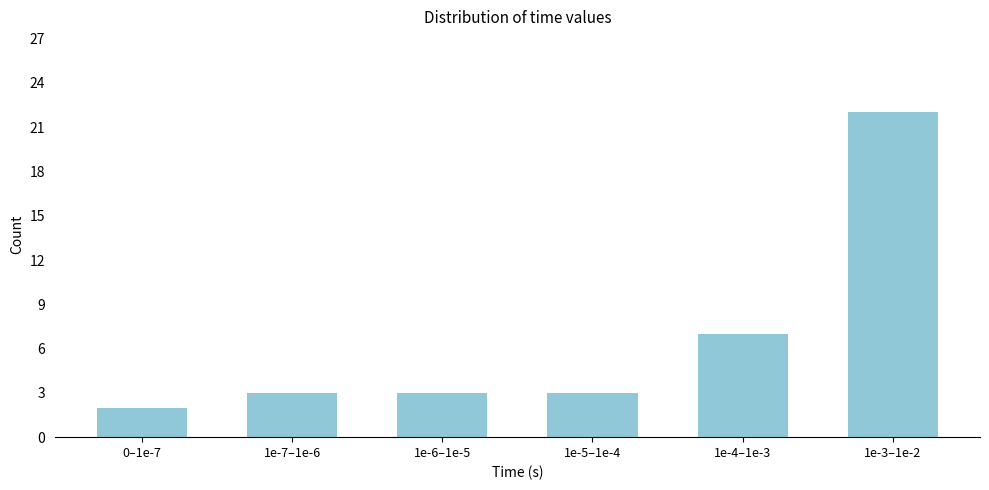

Reading right to left, extract all data points from this chart.

22	7	3	3	3	2